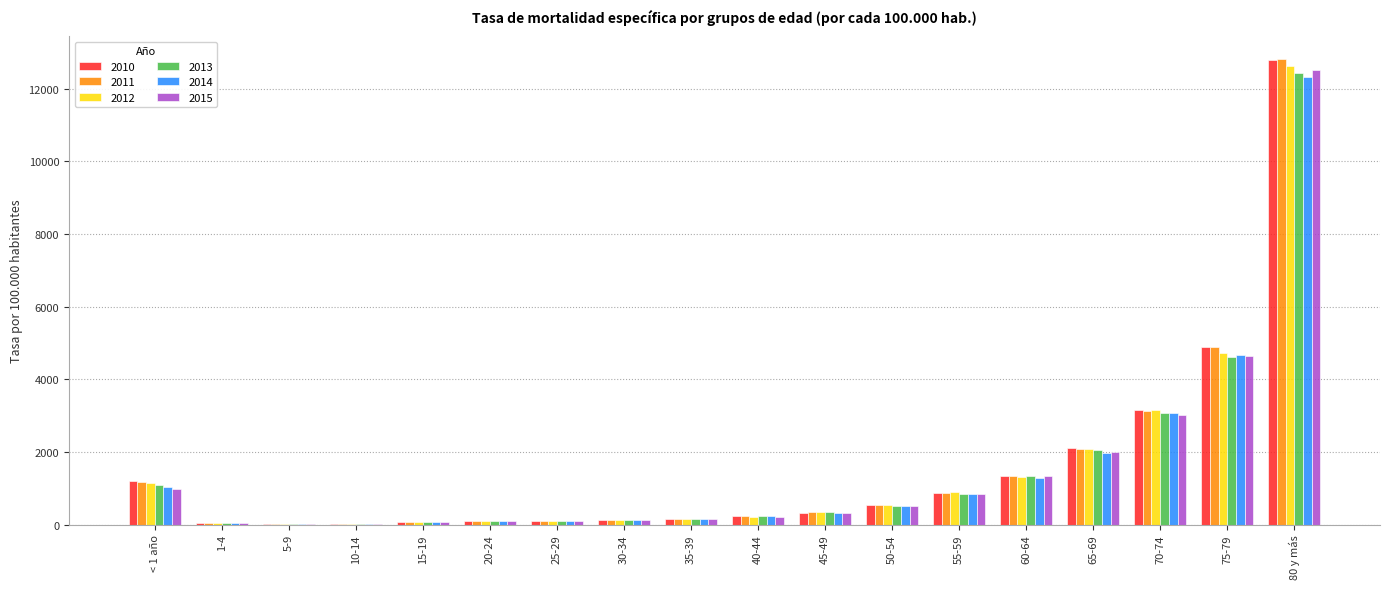

What is the sum of all 2012 values?

27685.3